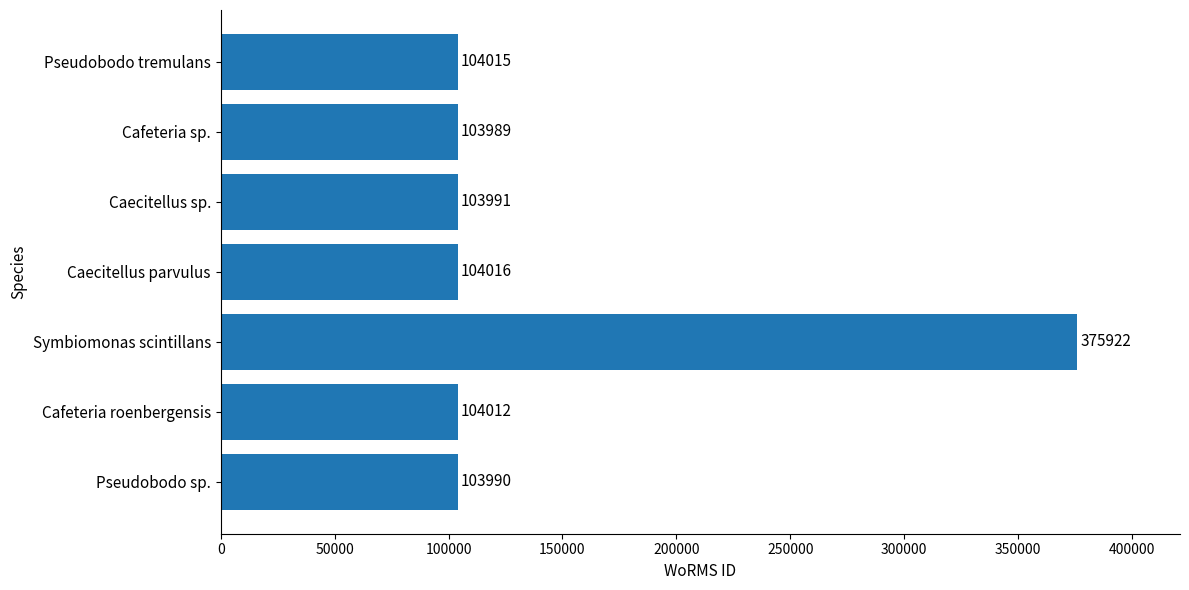

Reading top to bottom, transcribe all the data shown in this chart.

Pseudobodo tremulans=104015	Cafeteria sp.=103989	Caecitellus sp.=103991	Caecitellus parvulus=104016	Symbiomonas scintillans=375922	Cafeteria roenbergensis=104012	Pseudobodo sp.=103990